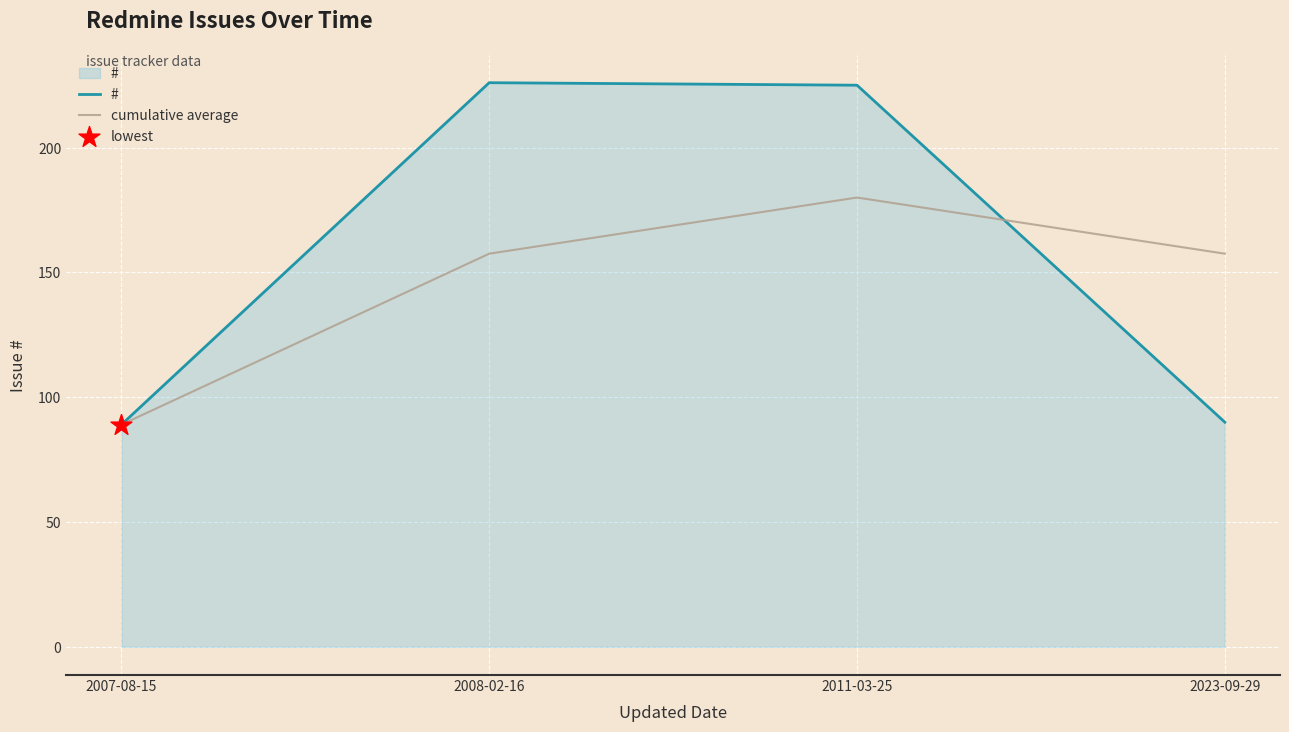

What is the total value across all series at 2007-08-15?

178.0